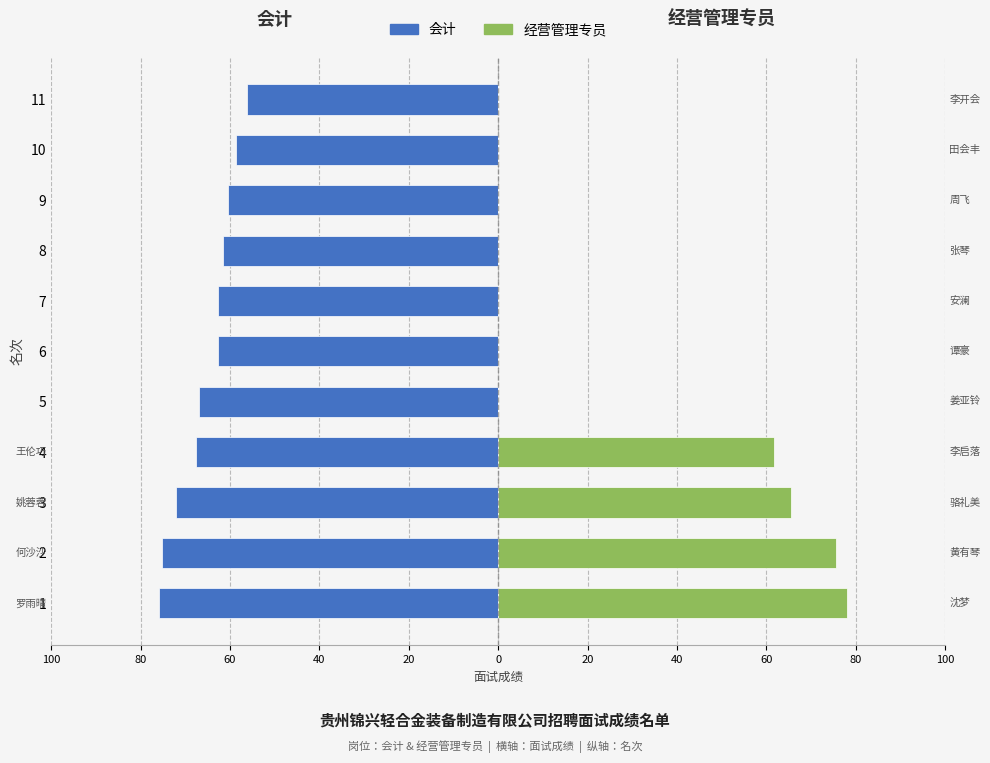

How many bars are there in each group?

2